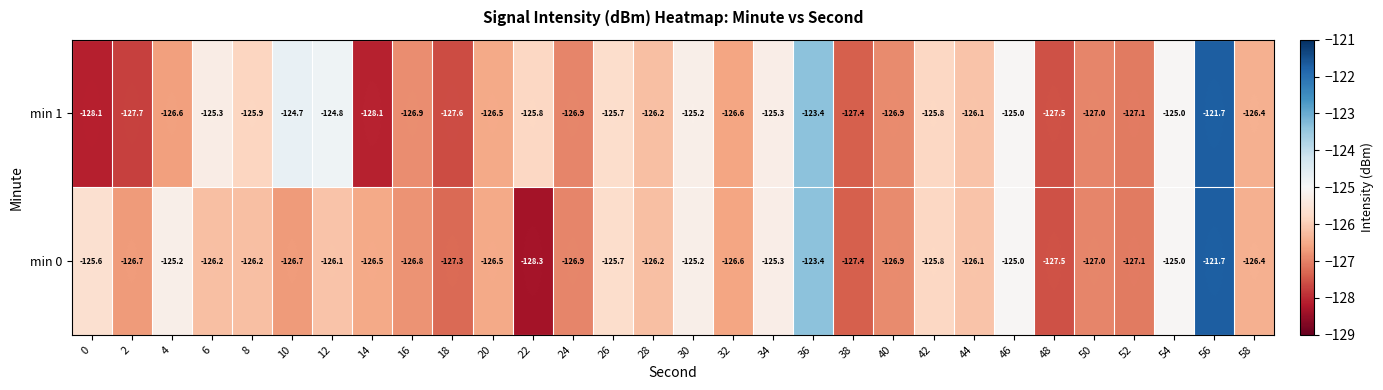

Which label corresponds to the smallest value in the chart?

22